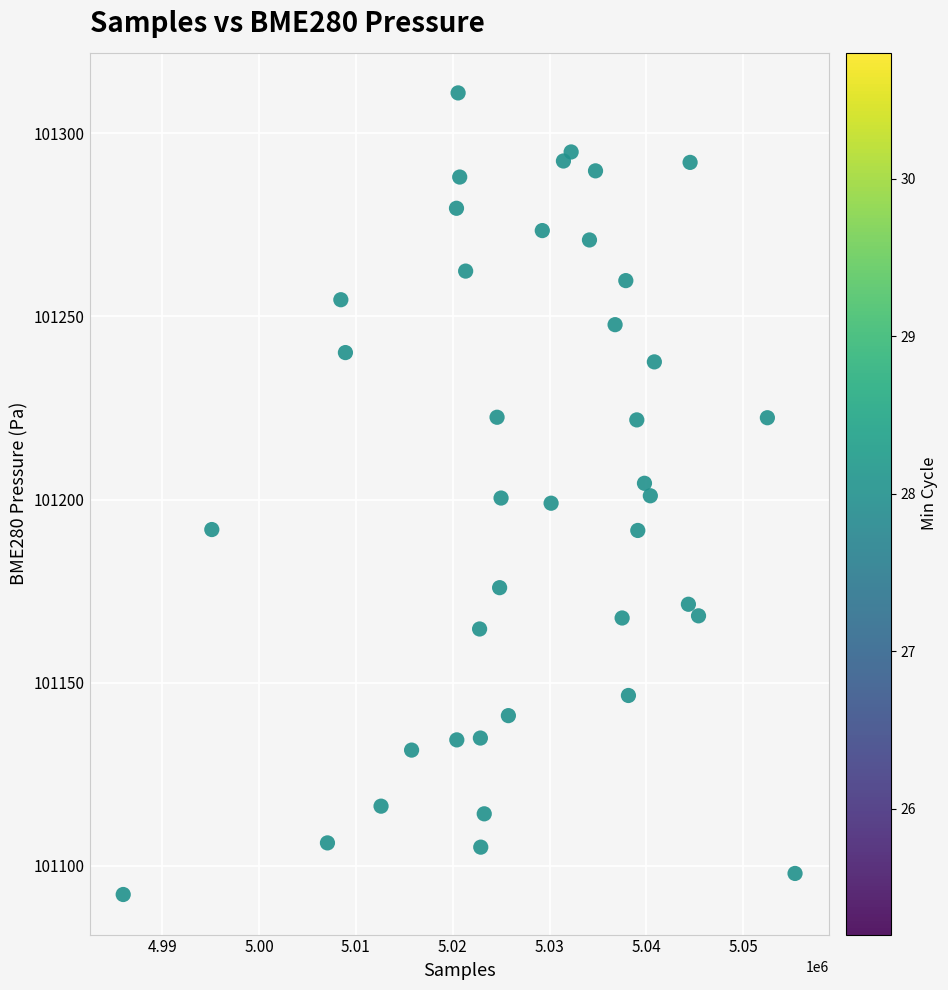

What is the range of X values (max minus min)?

69376.0